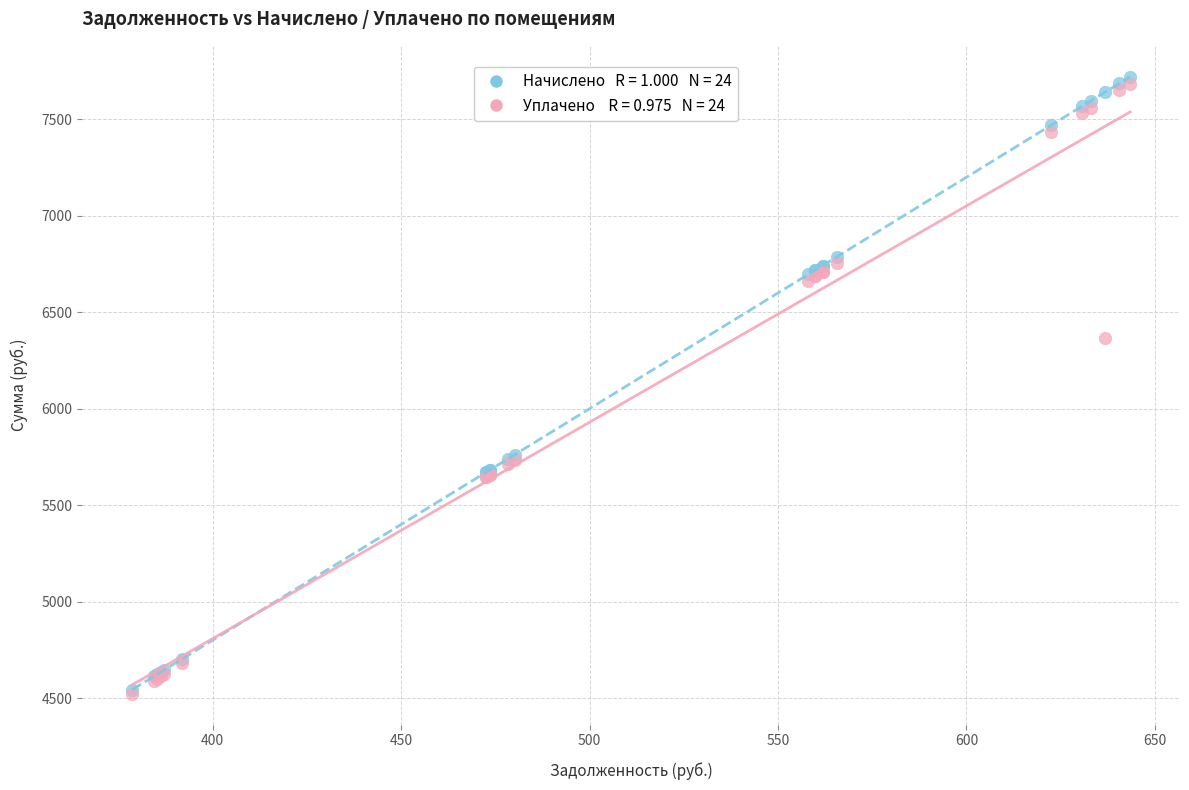

Across all series, what Y value is closest to 6121?

6367.8